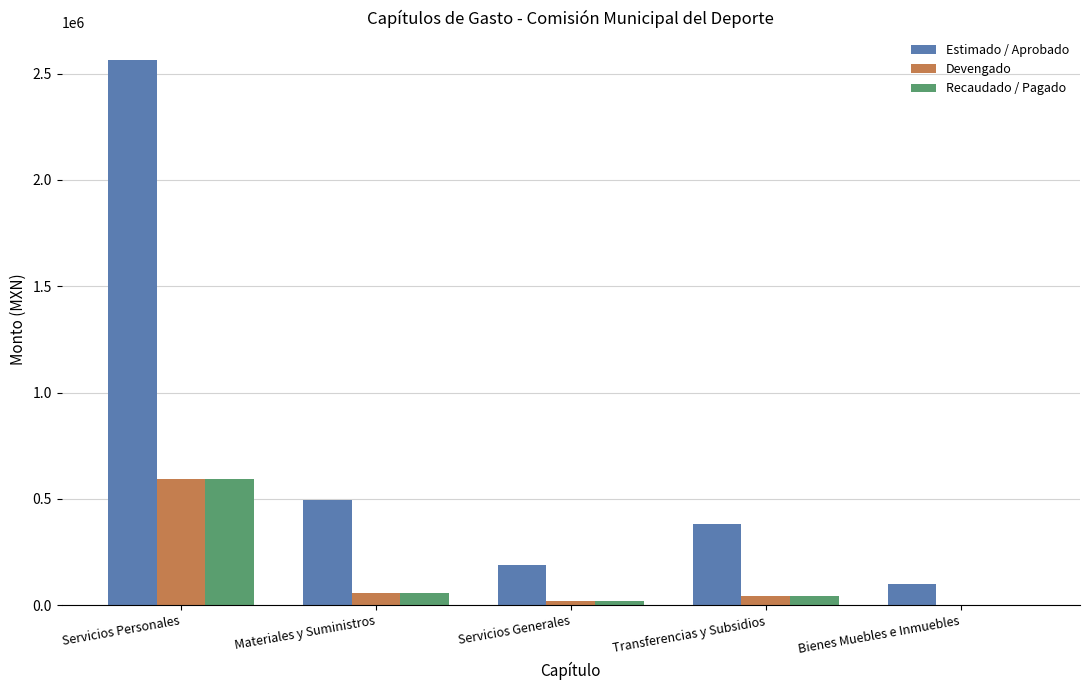

Reading left to right, transcribe all the data shown in this chart.

Estimado / Aprobado: 2564175.3	493500.0	190000.0	381250.7	101000.0
Devengado: 592927.9	55855.6	17937.7	42844.3	0.0
Recaudado / Pagado: 592927.9	55855.6	17937.7	42844.3	0.0